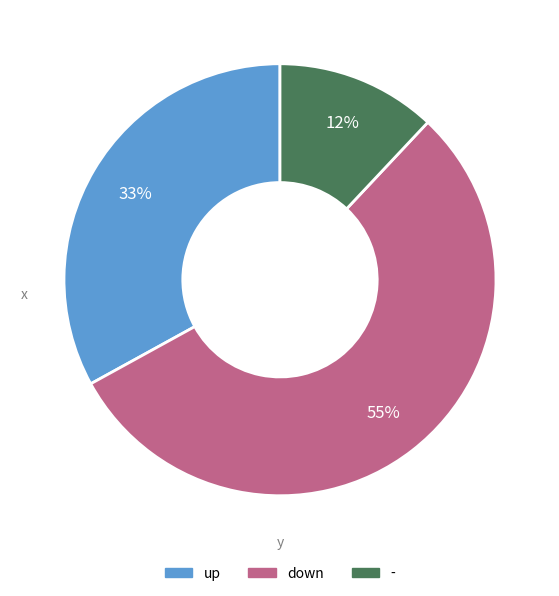

How many segments does this pie chart have?

3